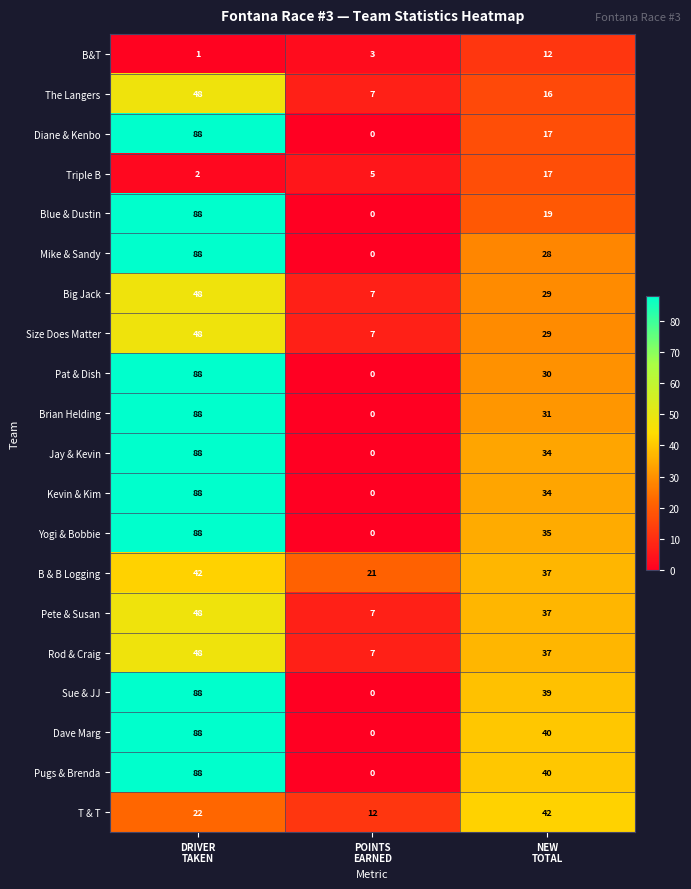

What is the total value across all series at POINTS
EARNED?

76